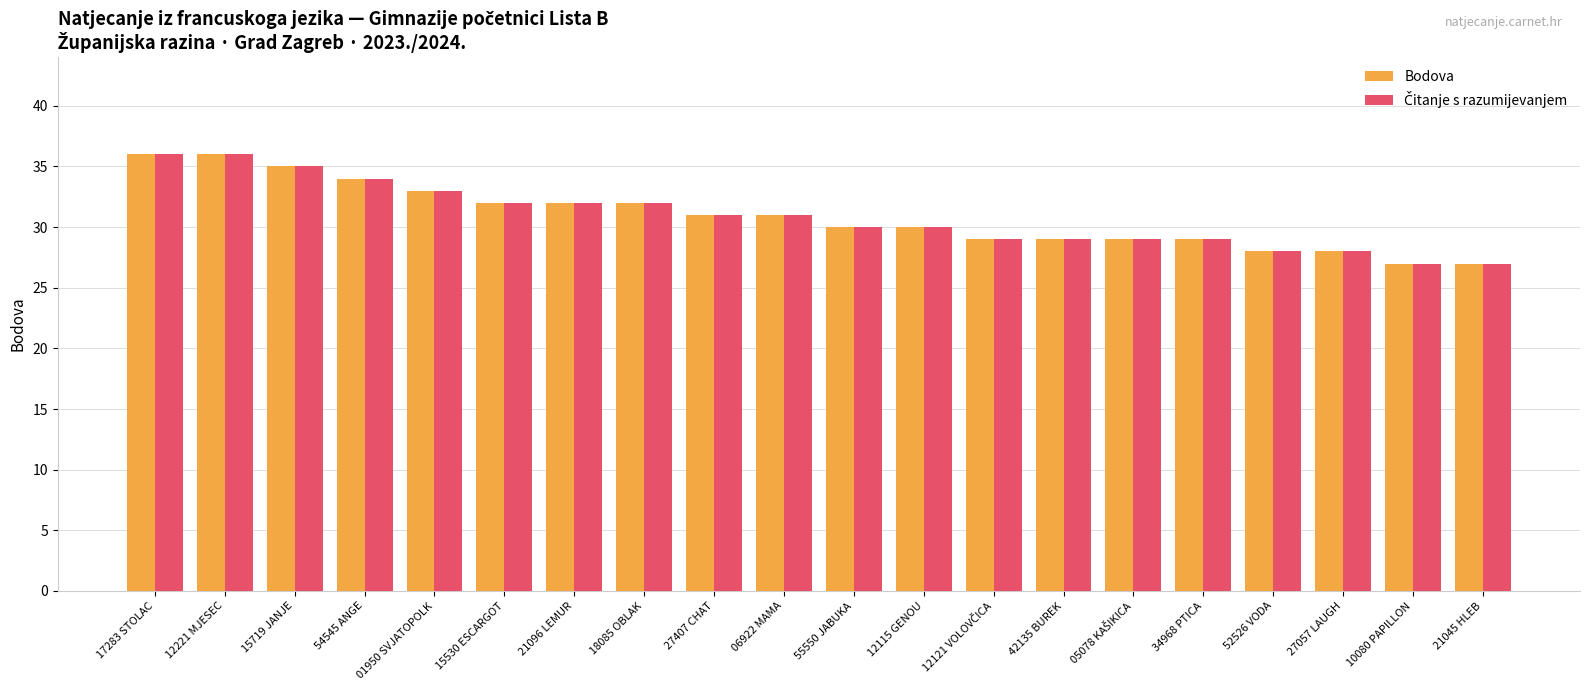

How many bars are there in each group?

2